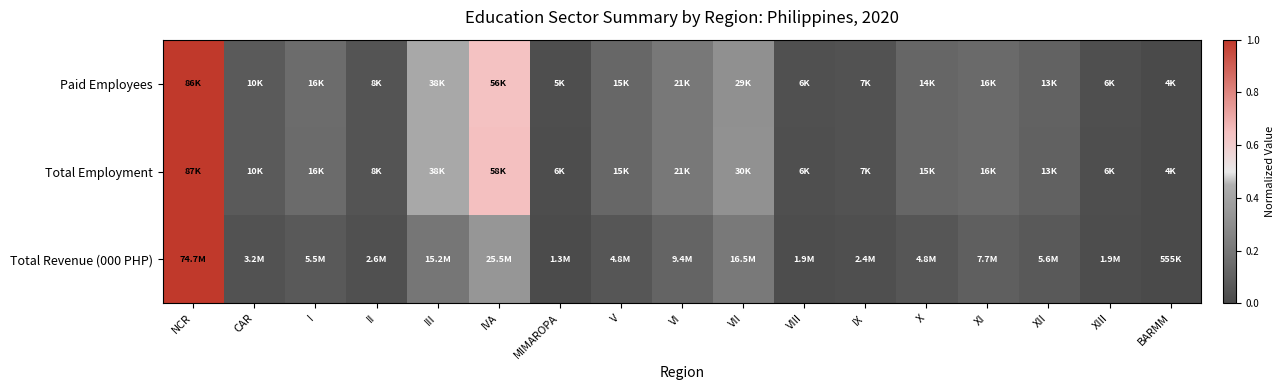

Which series changed the most between III and IX?

Total Employment